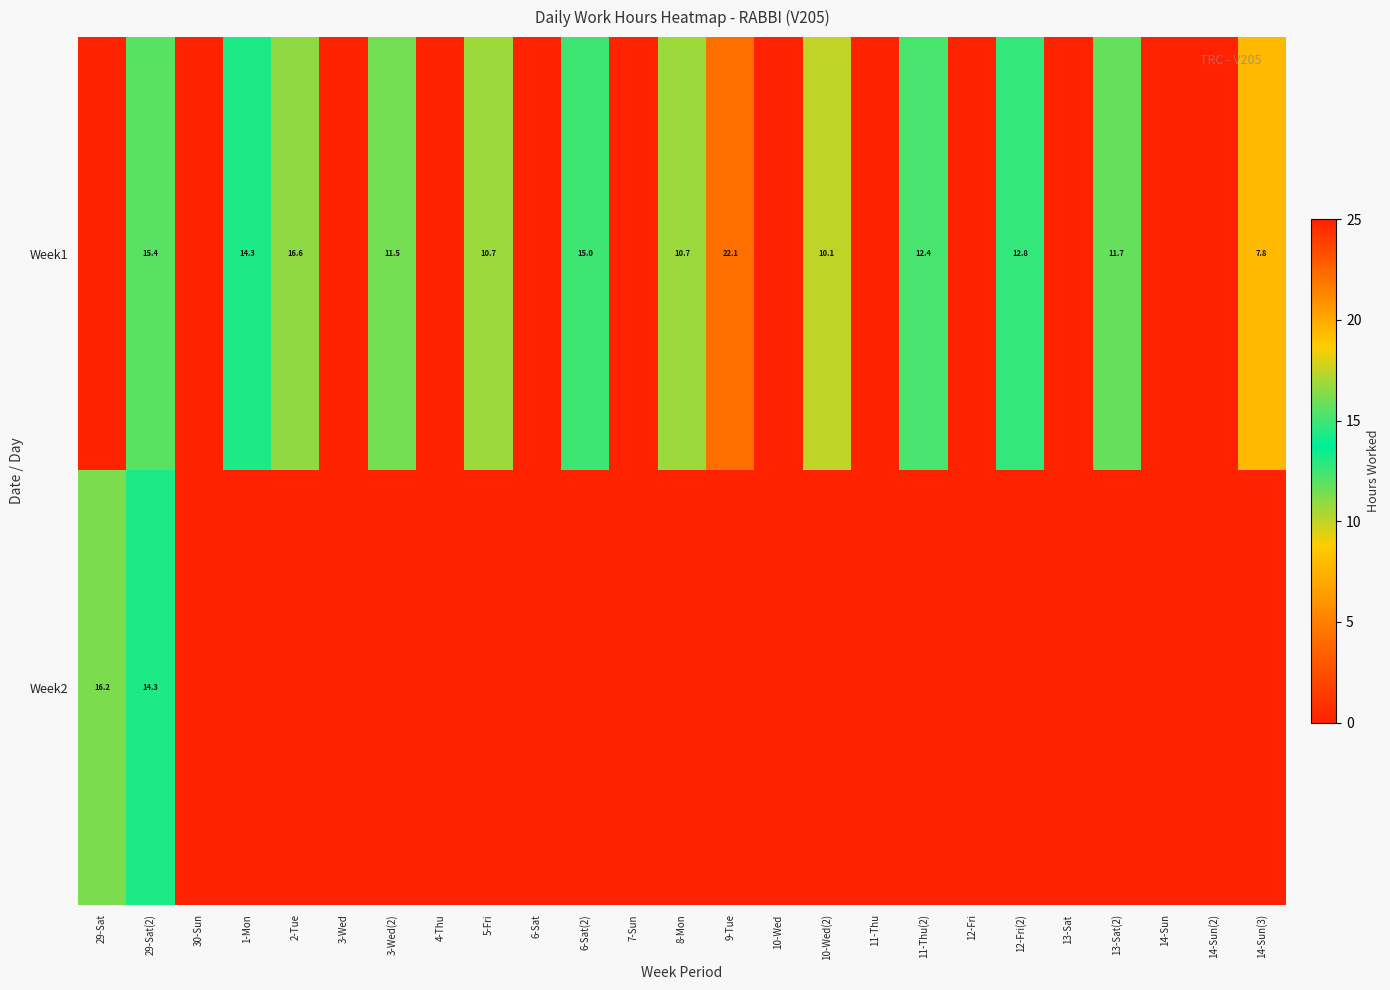

True or false: Week1 has a value of 12.7 at 9-Tue.

False